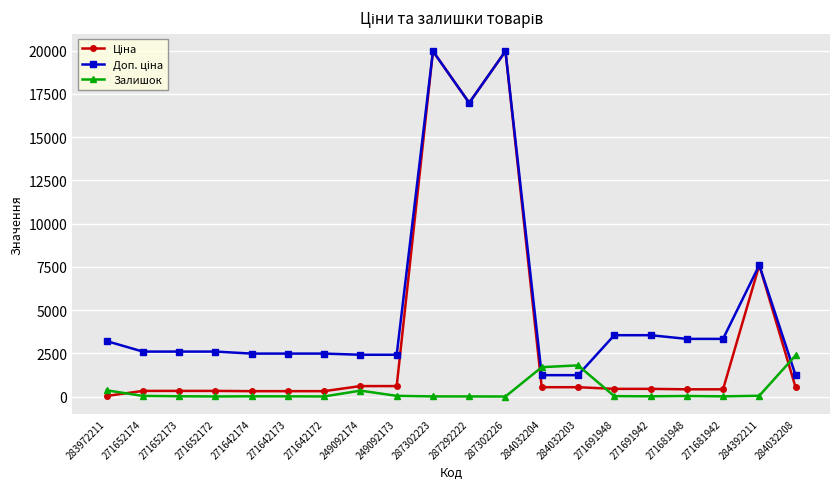

What is the maximum value shown in the chart?

19964.2